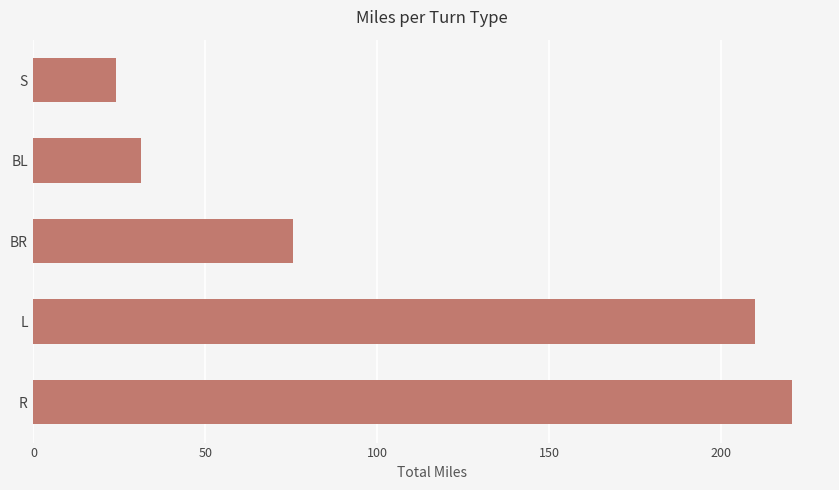

Reading bottom to top, extract all data points from this chart.

R=220.6	L=209.8	BR=75.6	BL=31.2	S=24.0